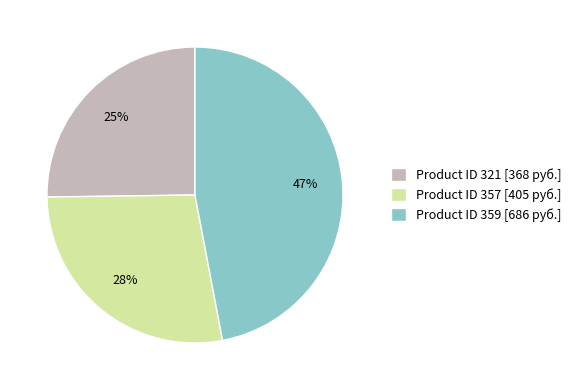

Count the number of slices in the pie.

3